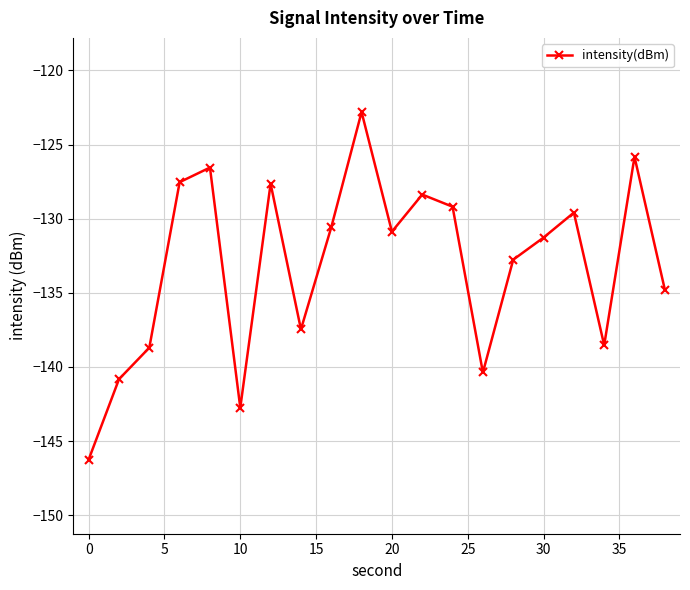

What is the value of the 9th point from the left?

-130.6